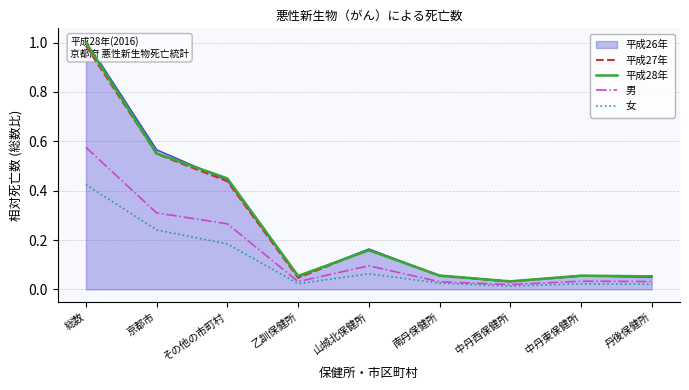

What is the highest value of the 平成28年 series?

1.0